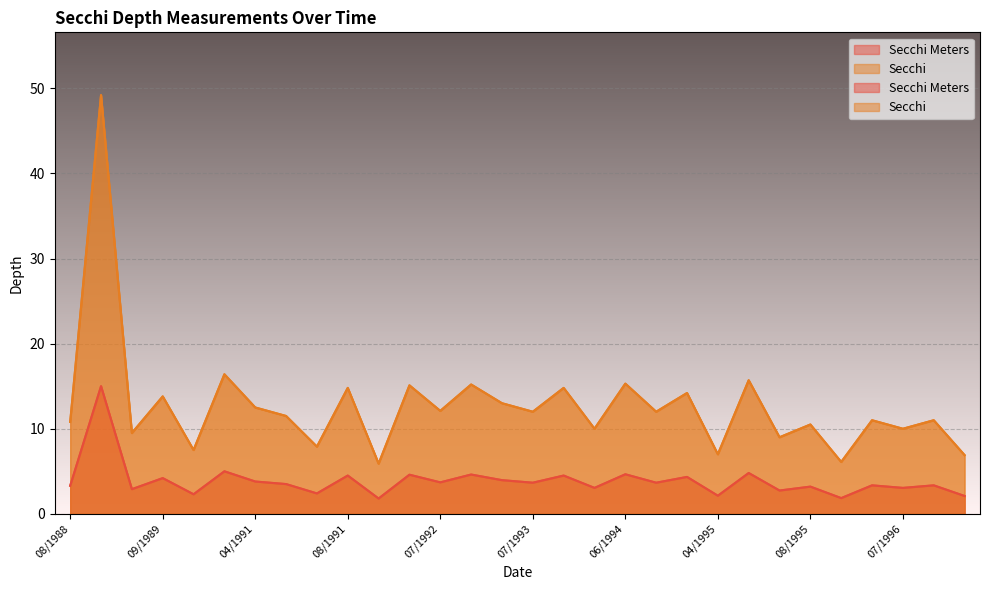

Read the Secchi Meters value at 07/1989.

2.9